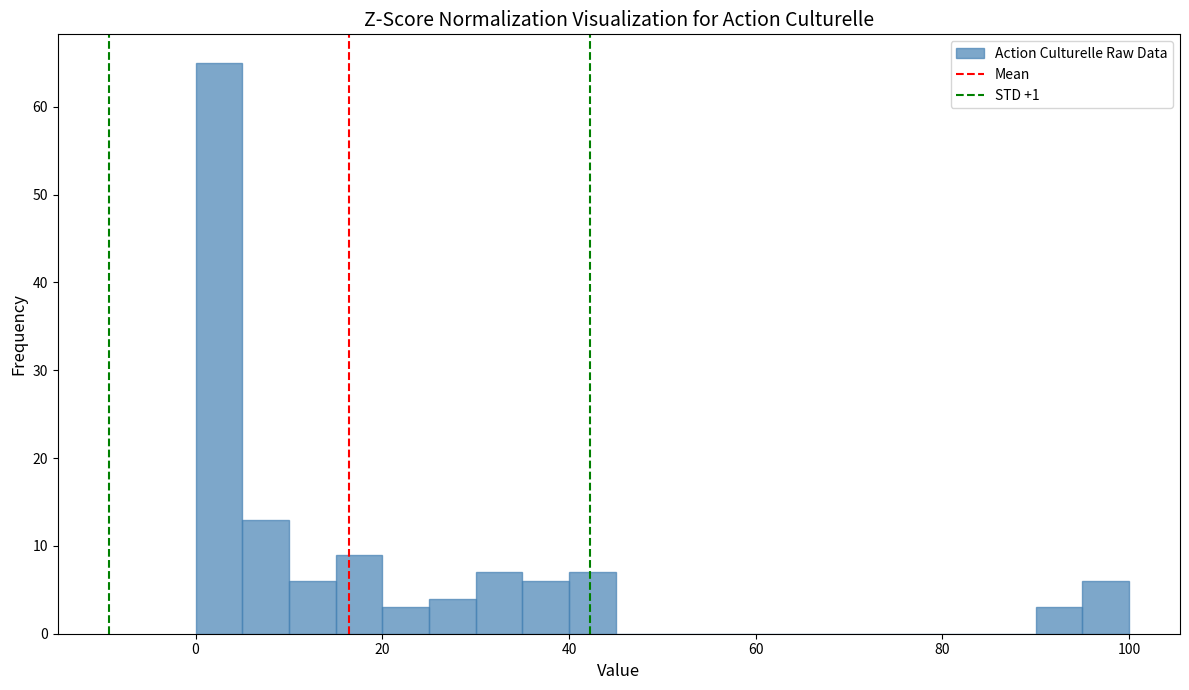

Read against the x-axis, roughly where is the centre of the tallest bar?

2